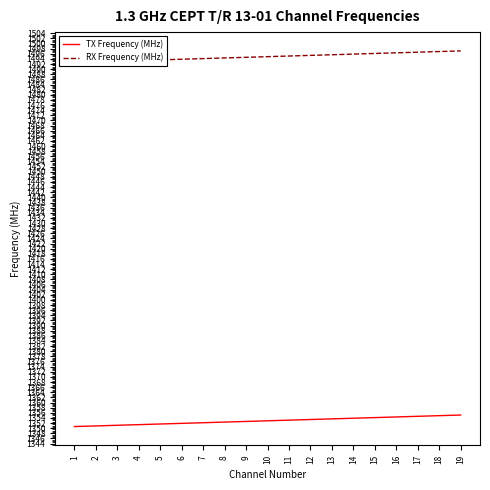

Reading right to left, list all the values displayed in this chart.

TX Frequency (MHz): 1355.1	1354.9	1354.6	1354.4	1354.1	1353.9	1353.6	1353.4	1353.1	1352.9	1352.6	1352.4	1352.1	1351.9	1351.6	1351.4	1351.1	1350.9	1350.6
RX Frequency (MHz): 1497.1	1496.9	1496.6	1496.4	1496.1	1495.9	1495.6	1495.4	1495.1	1494.9	1494.6	1494.4	1494.1	1493.9	1493.6	1493.4	1493.1	1492.9	1492.6